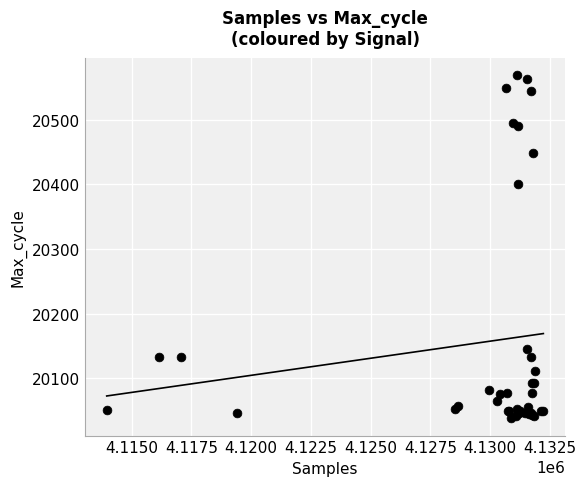

What Y value in the scatter plot is closest to 20303?

20401